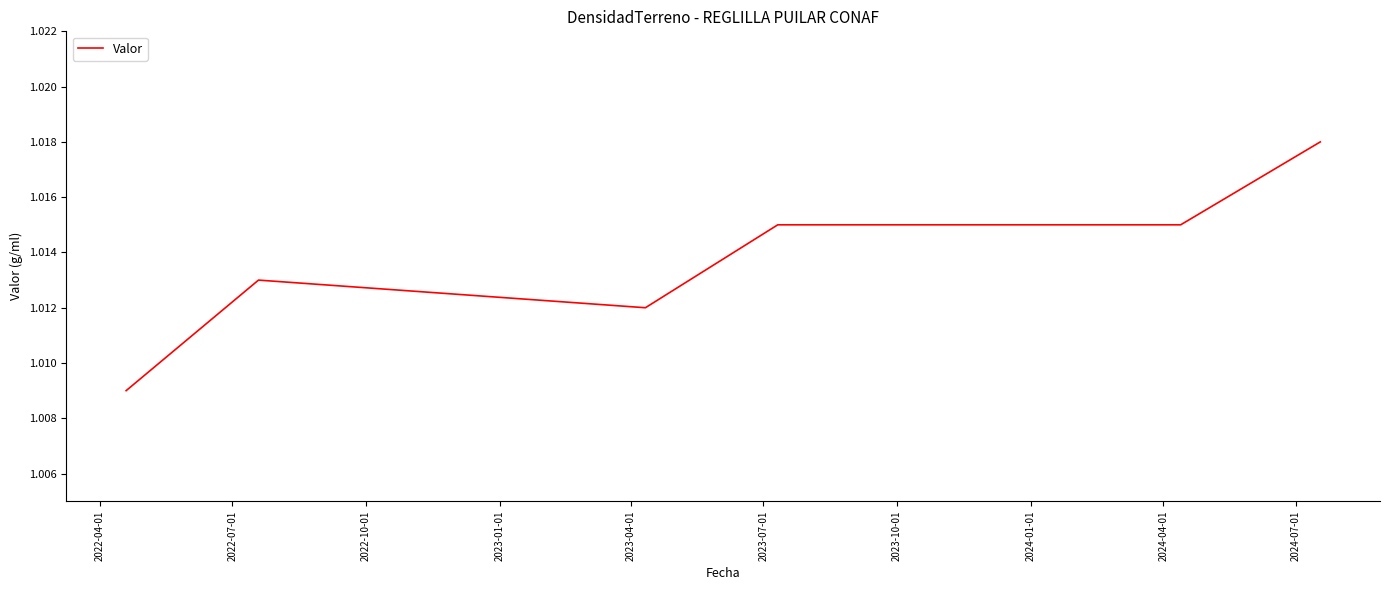

Count the values in the range 1 to 2.

6